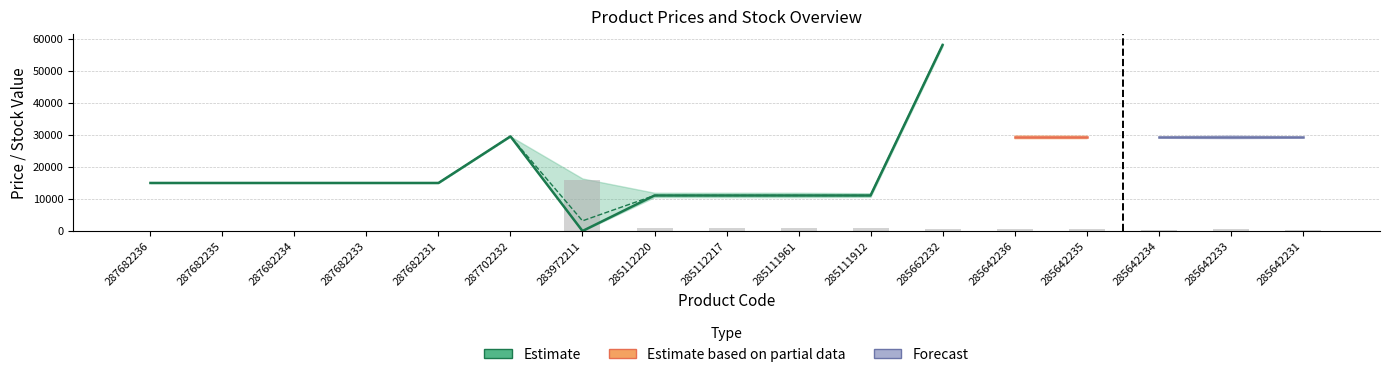

What is the value of the 16th bar from the left?

780